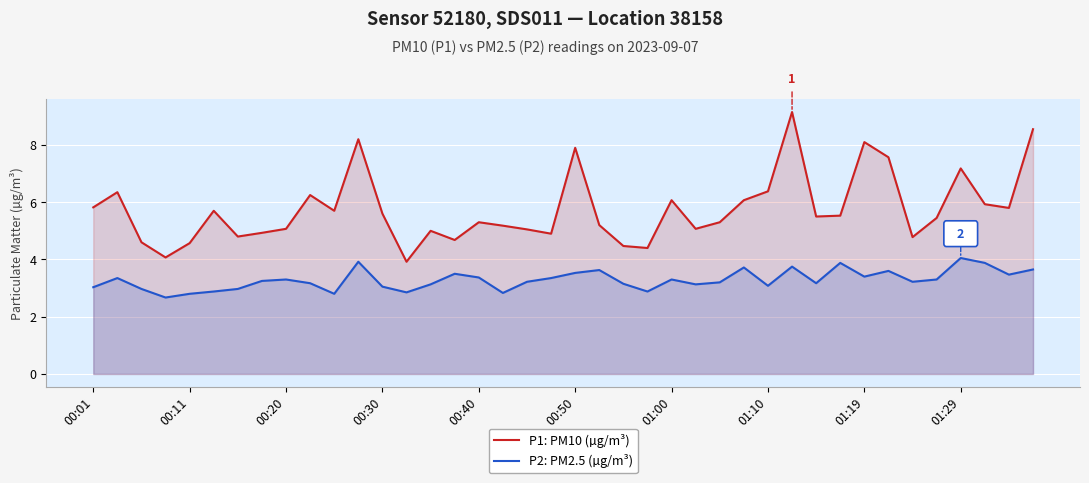

What is the spread (max minus min) of values at 00:20?

1.8